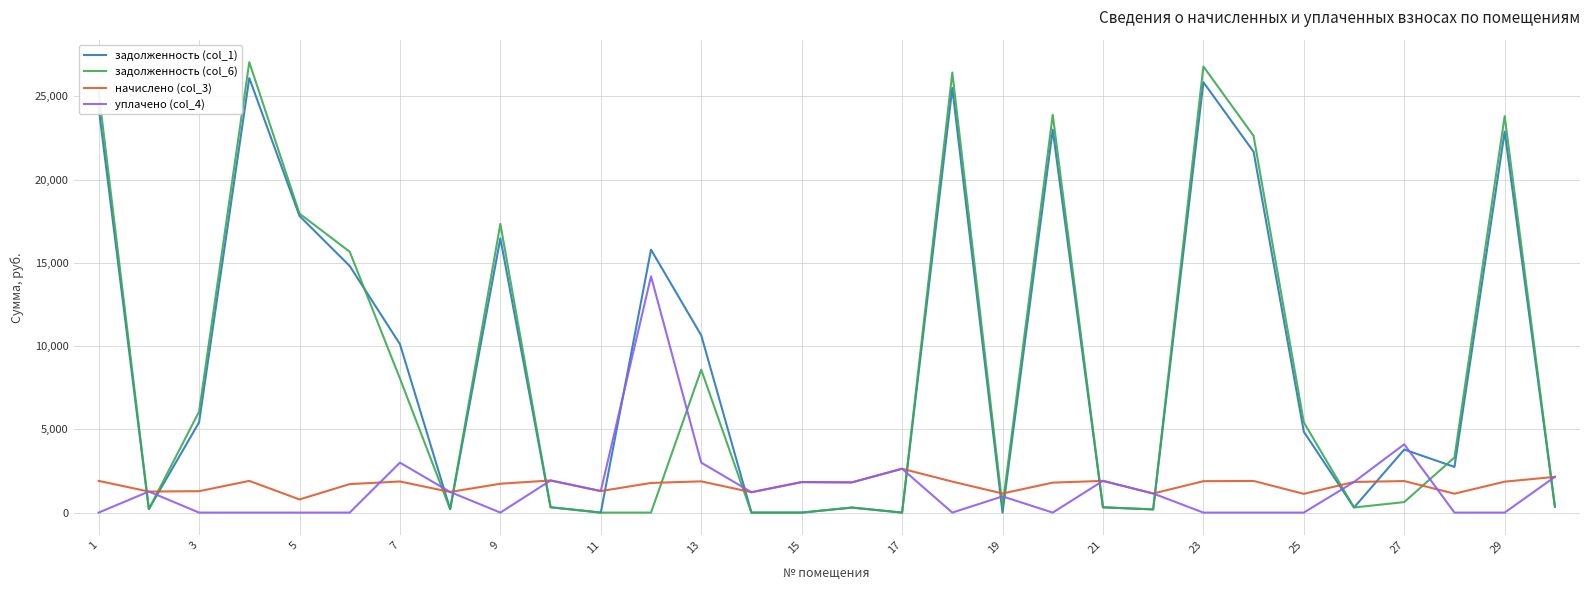

How many distinct data groups are displayed?

4